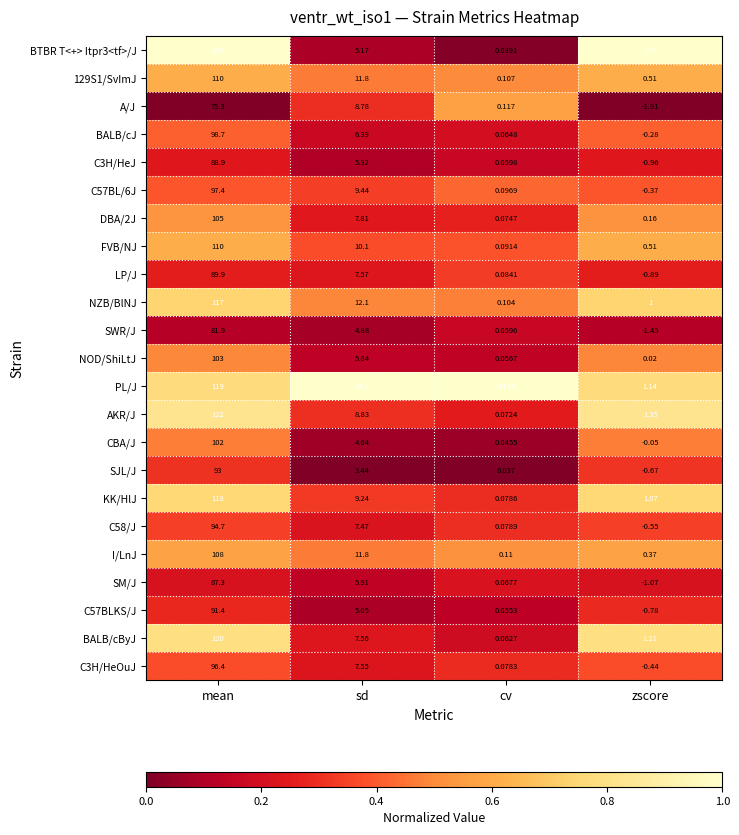

Between sd and cv, which series saw the biggest shift?

PL/J